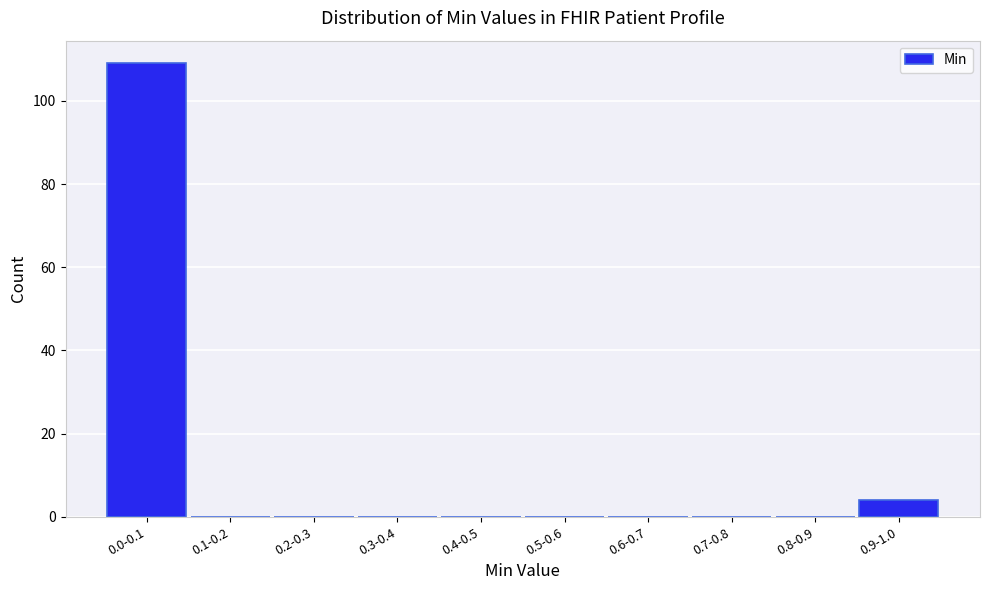

Reading right to left, list all the values displayed in this chart.

0.9-1.0=4	0.8-0.9=0	0.7-0.8=0	0.6-0.7=0	0.5-0.6=0	0.4-0.5=0	0.3-0.4=0	0.2-0.3=0	0.1-0.2=0	0.0-0.1=109